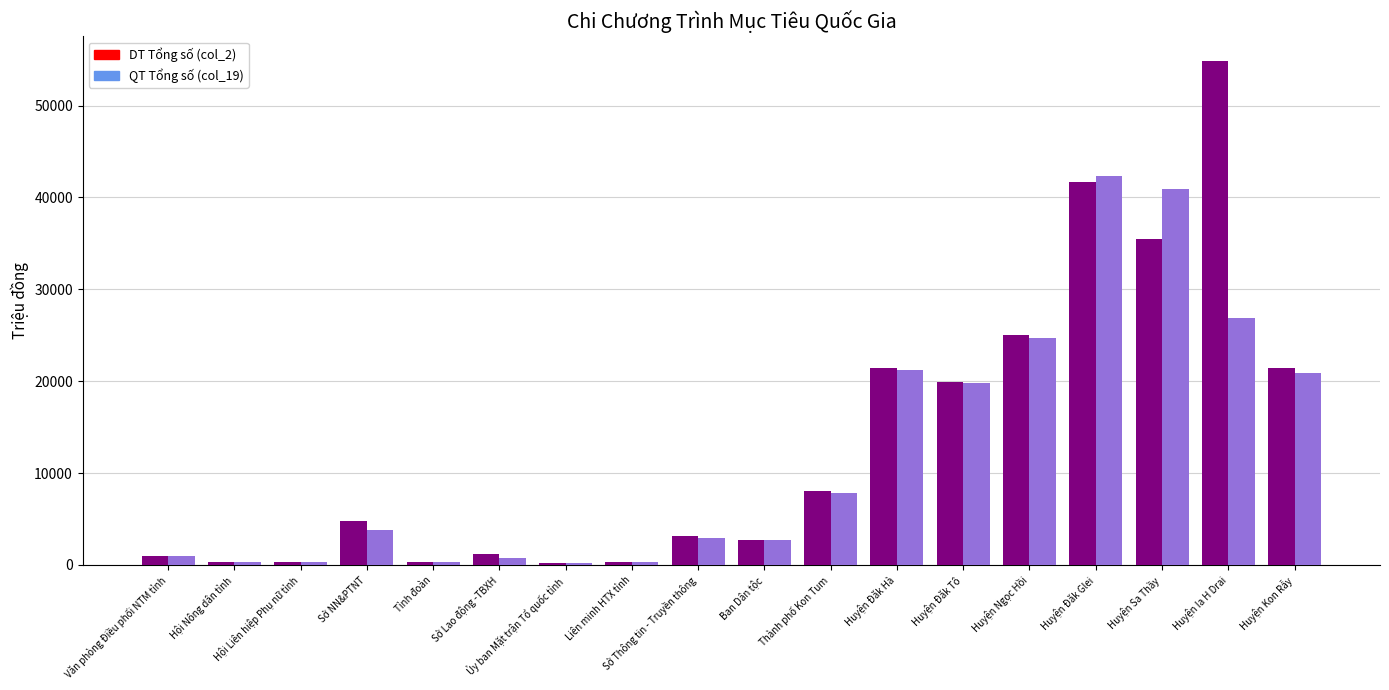

Which category has the highest value across all series?

Huyện Ia H Drai